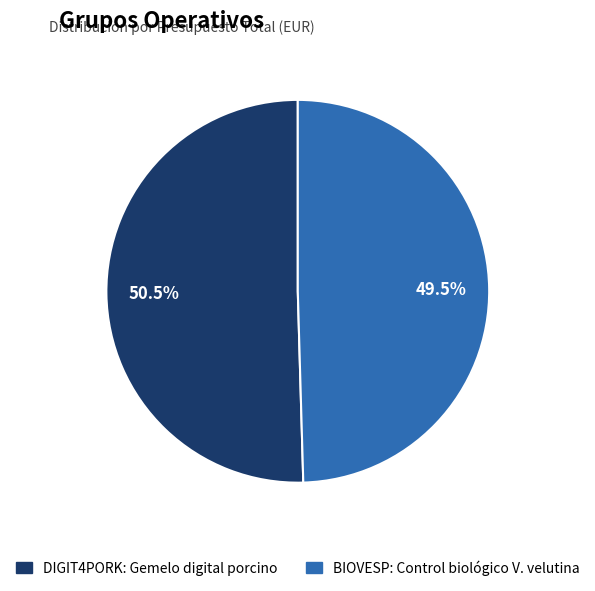

To the nearest percent, what is the difference between the largest and smallest slice percentages?

1%